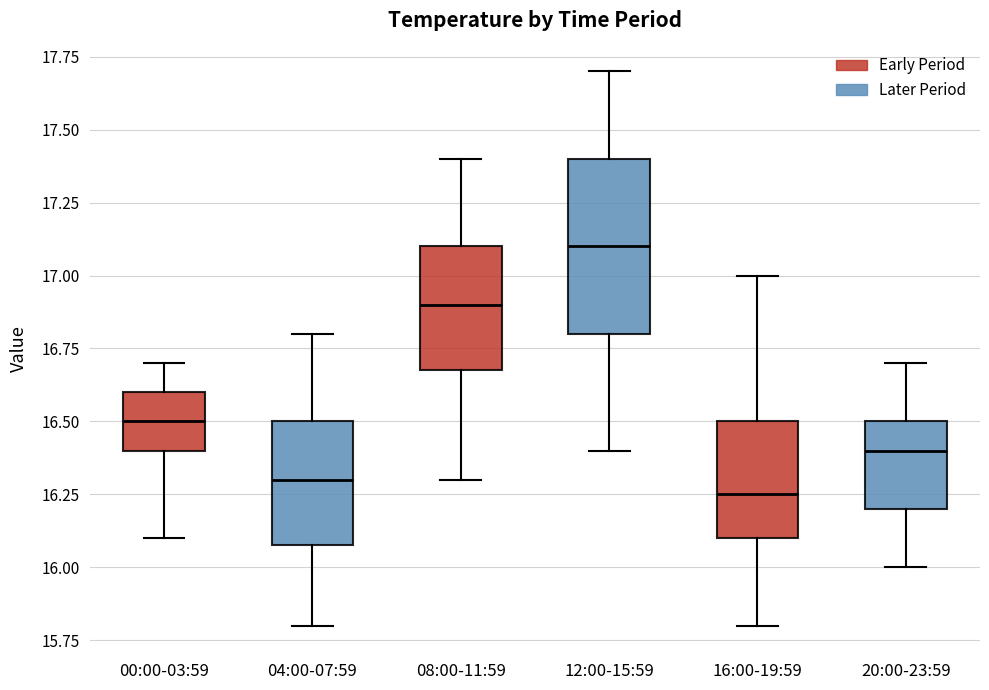

Which box's median line is the highest?

12:00-15:59